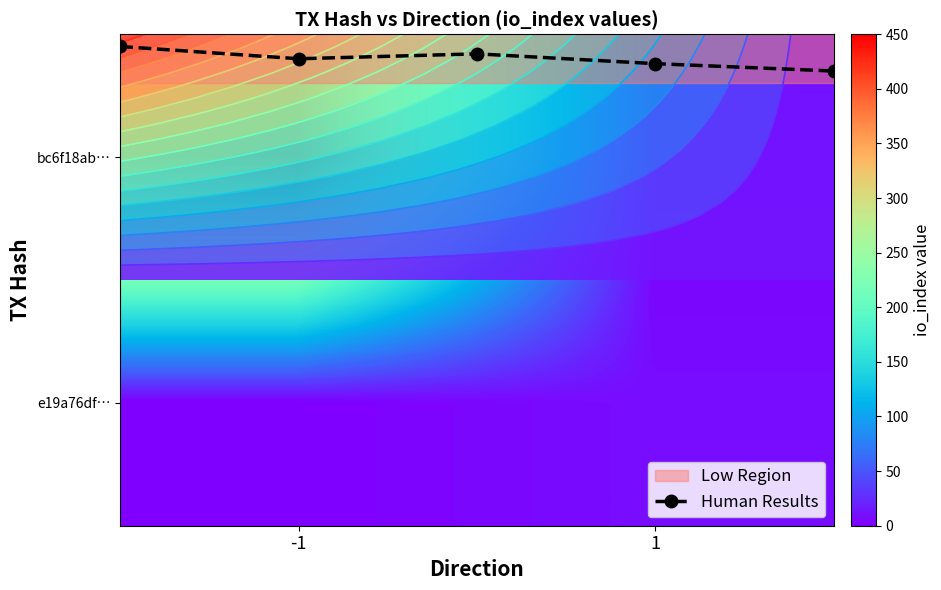

The value of bc6f18abfb6a38583a45128365da34b18af1a5f at io_index is 439. True or false?

True